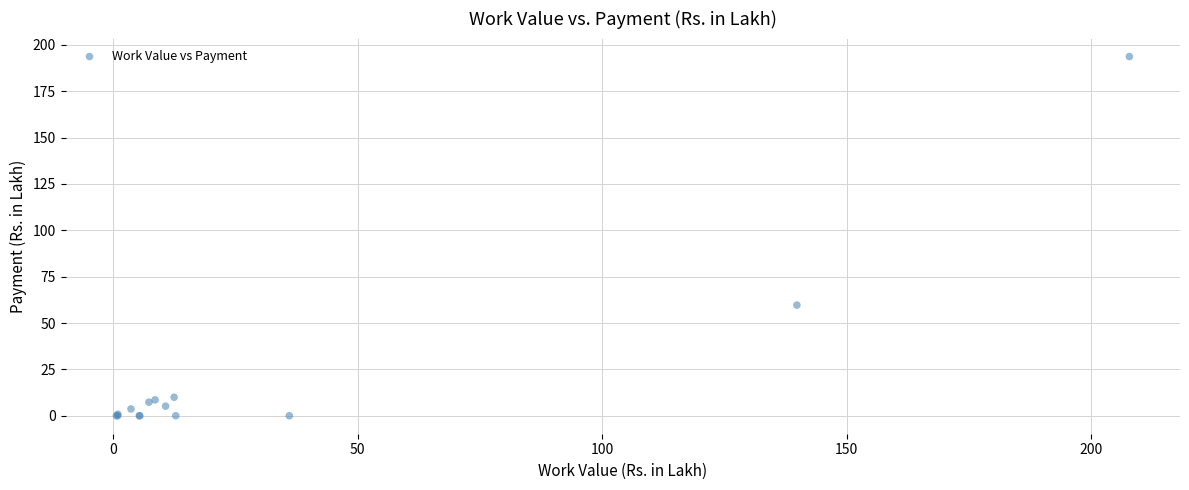

What Y value in the scatter plot is closest to 96?

59.7